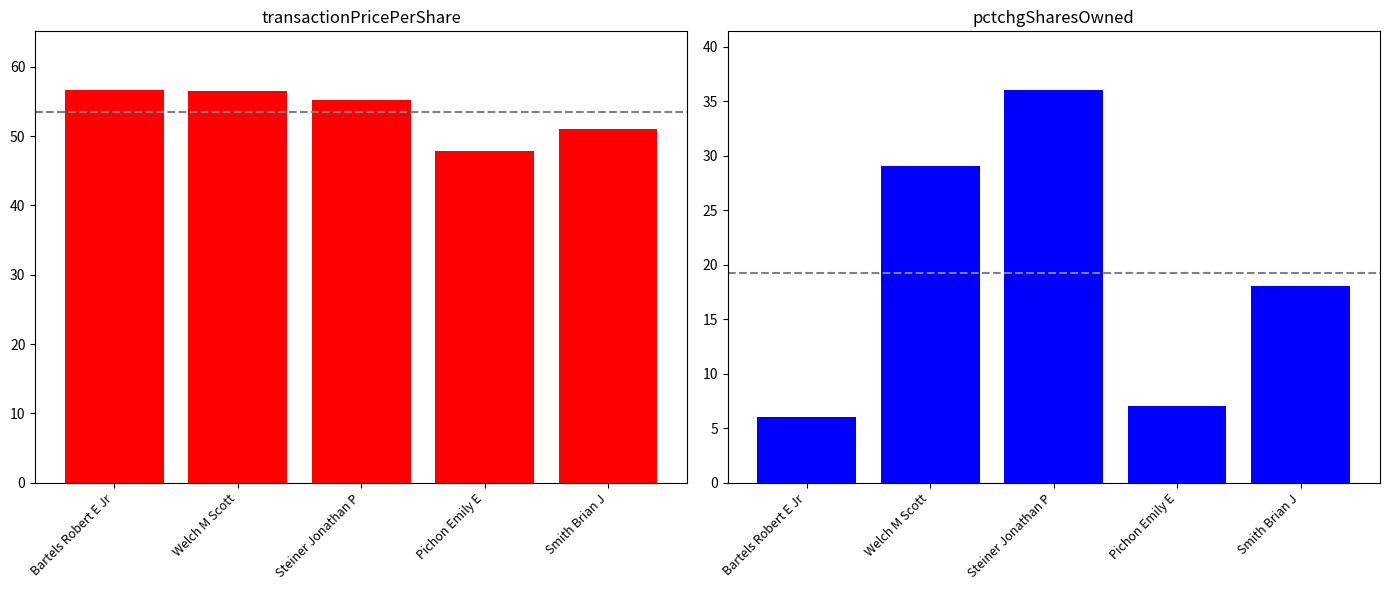

What value does the pctchgSharesOwned series have at Pichon Emily E?

7.0